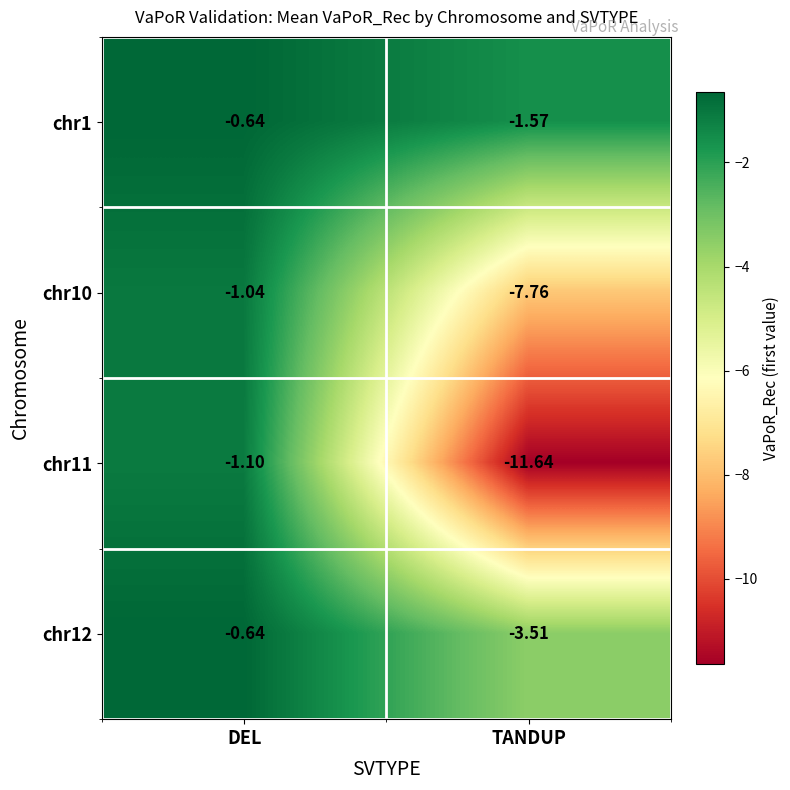

Where is chr12 nearest to the value -2?

DEL